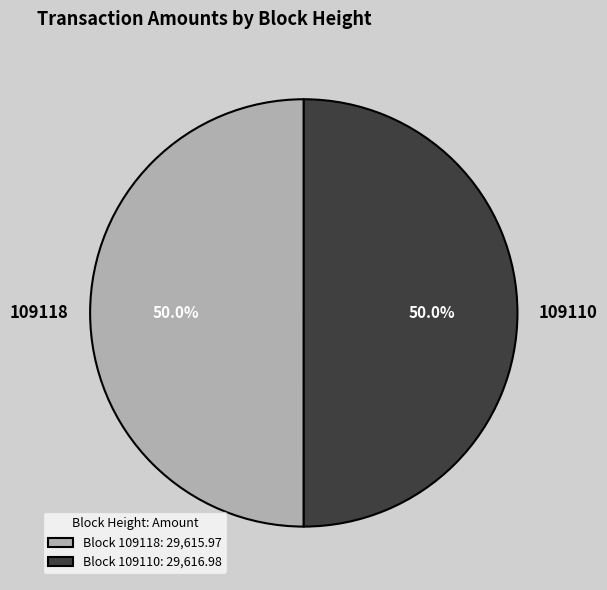

Combined, do 109118 and 109110 account for over 50%?

Yes